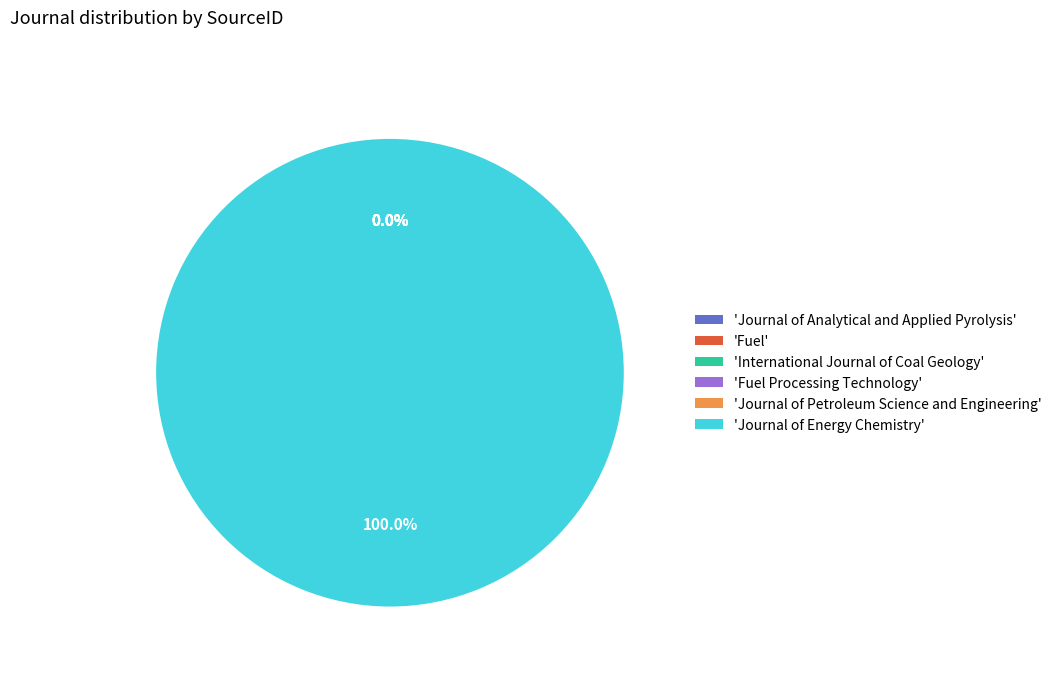

Is there a majority slice in this chart?

Yes